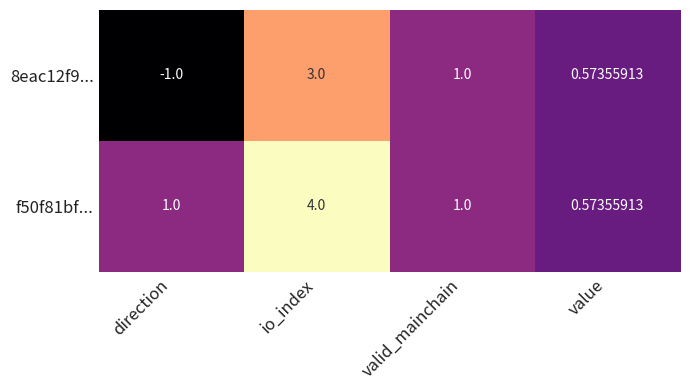

At which label is 8eac12f9... closest to 1?

valid_mainchain